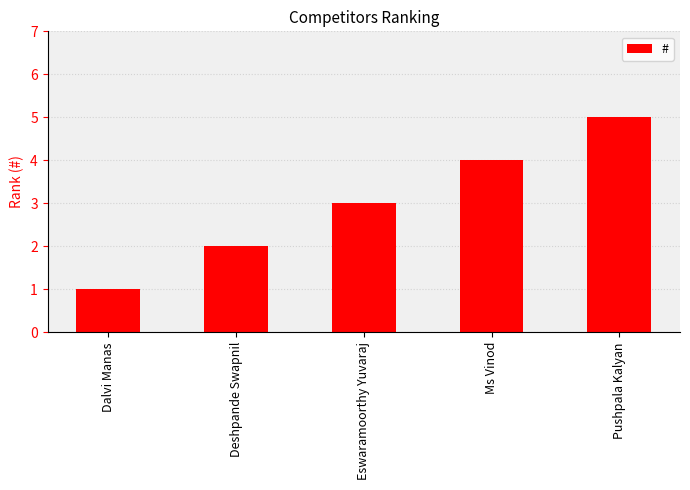

Count the number of categories in the chart.

5